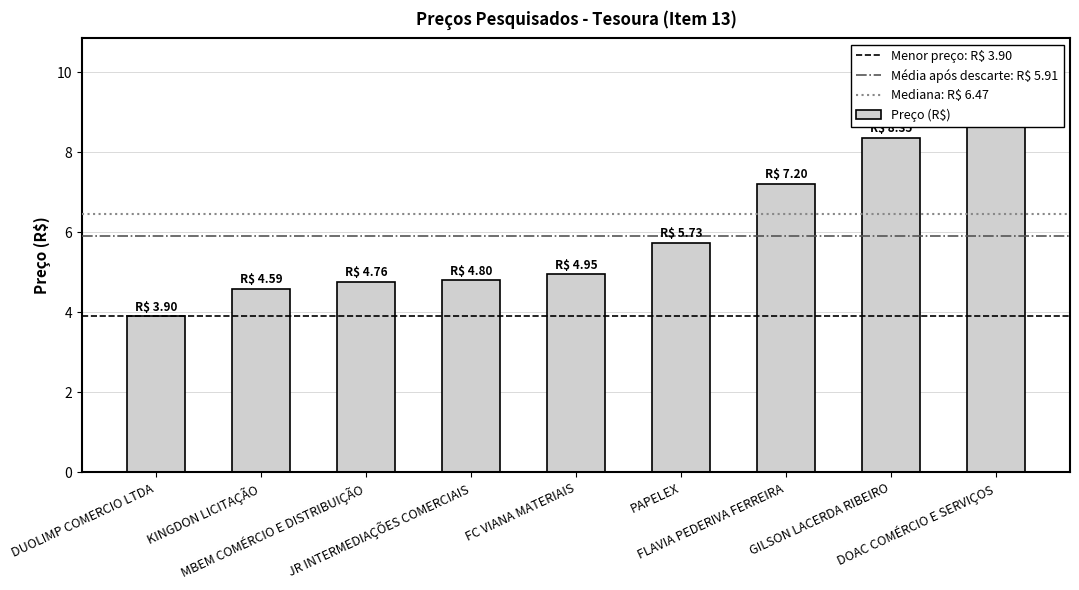

Is it true that the value at KINGDON LICITAÇÃO is 4.6?

True